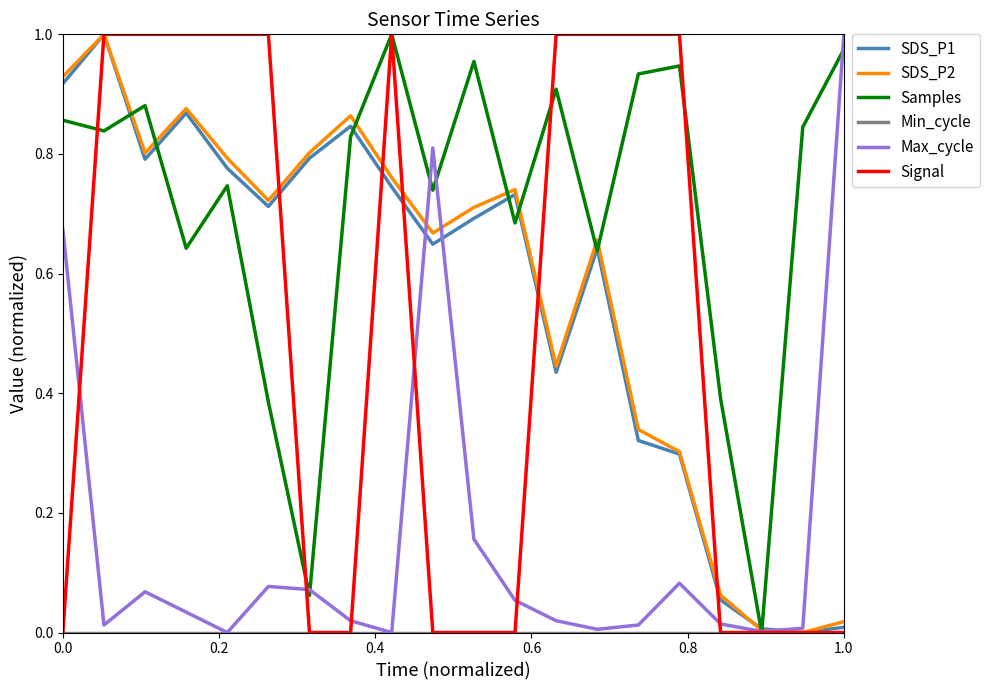

Which series has the largest total across all categories?

Samples